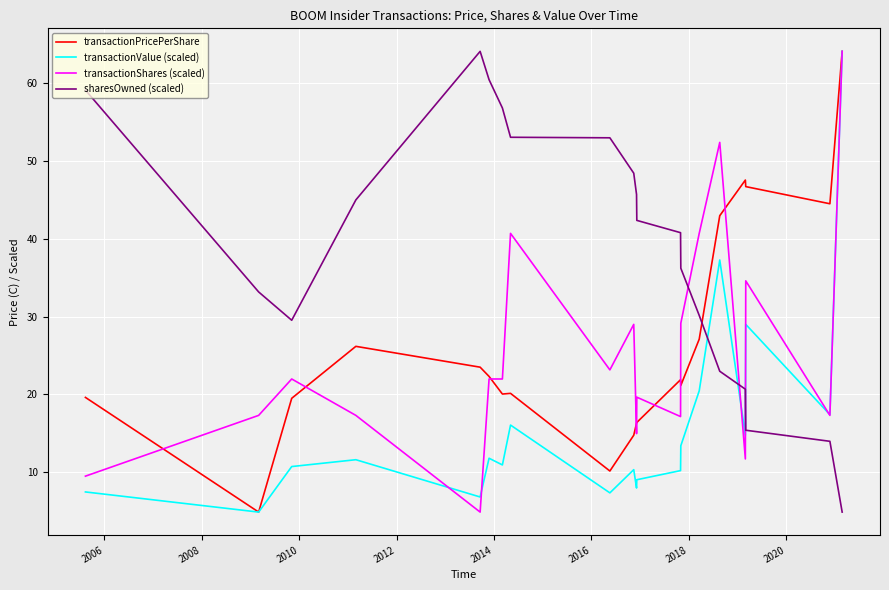

Which series has the largest total across all categories?

sharesOwned (scaled)